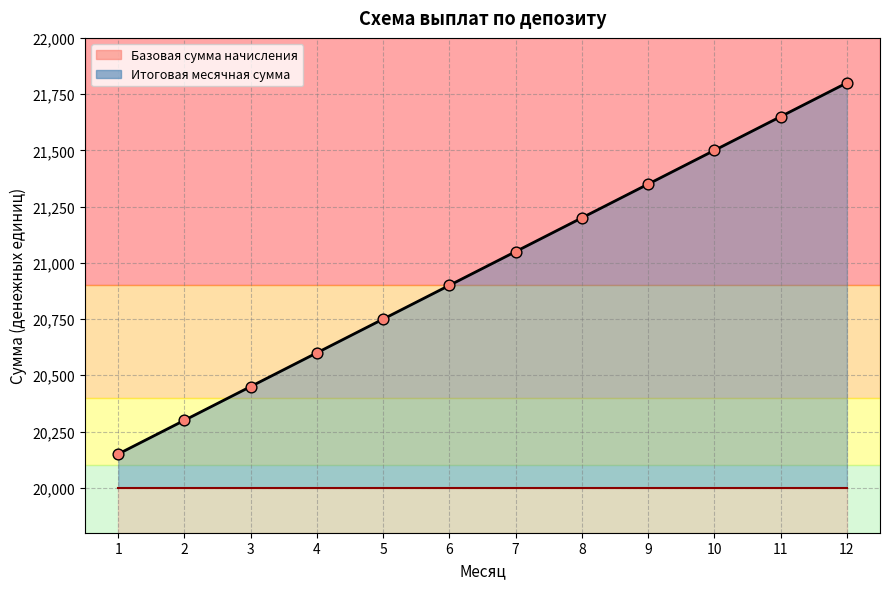

What is the change in value from 2 to 10?

+1200